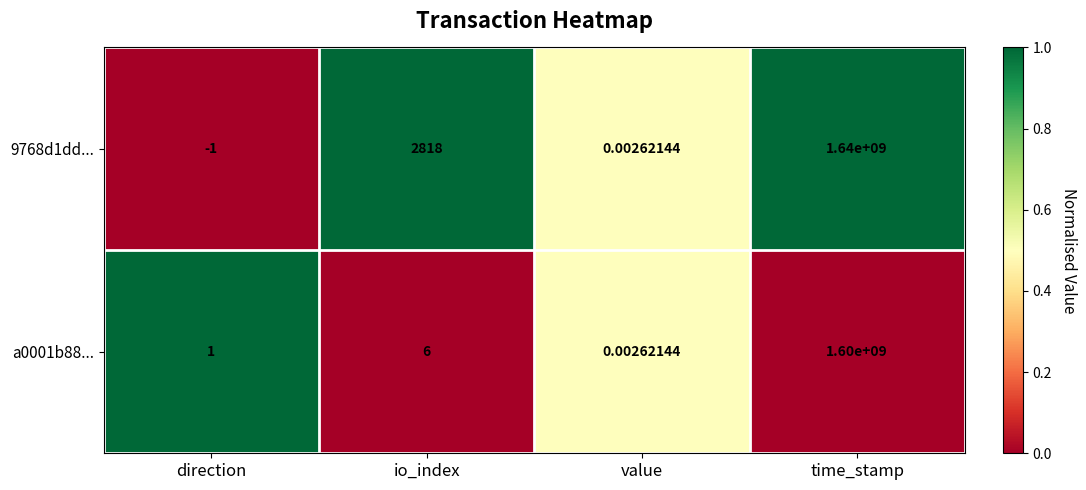

What is the maximum value shown in the chart?

1640000000.0